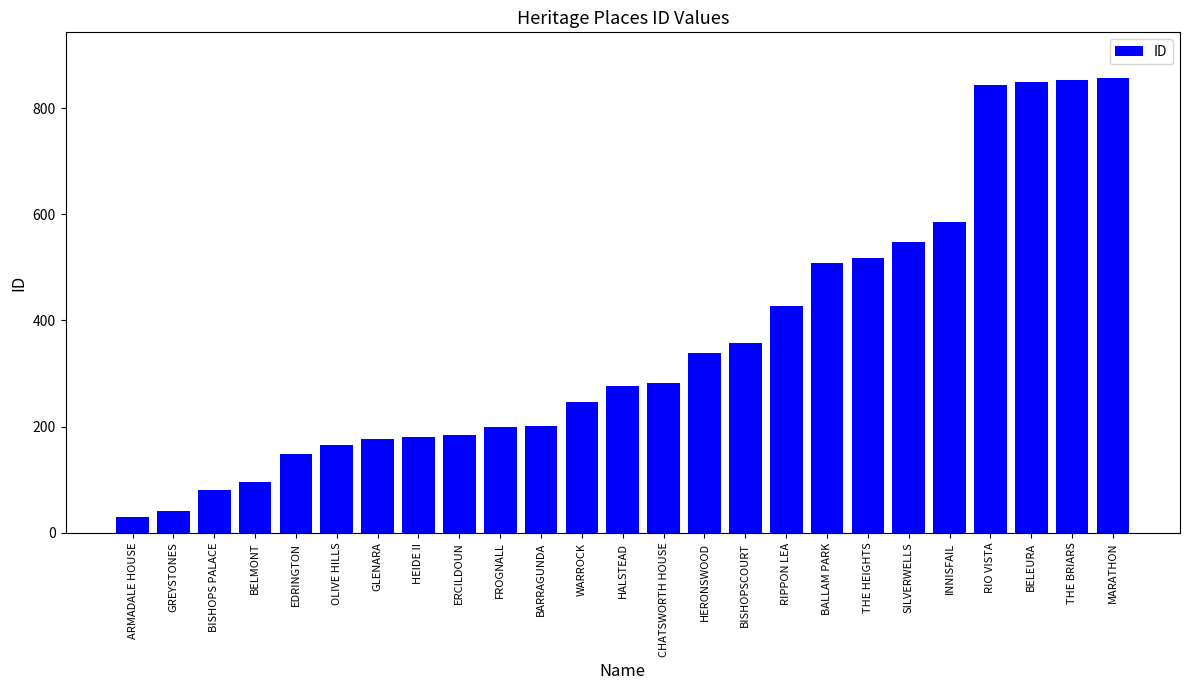

What is the value of the 16th bar from the left?

358